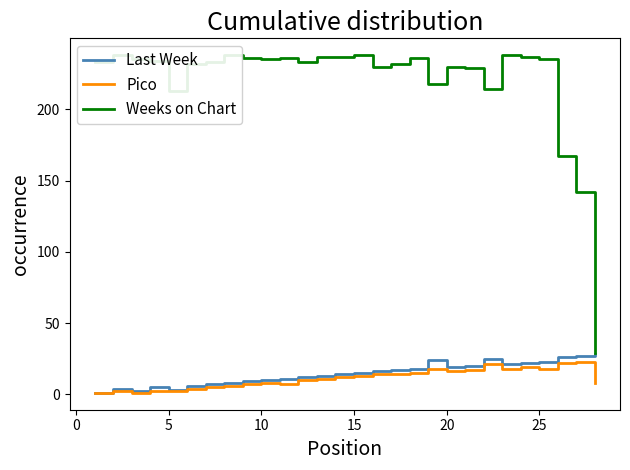

What is the highest value of the Pico series?

23